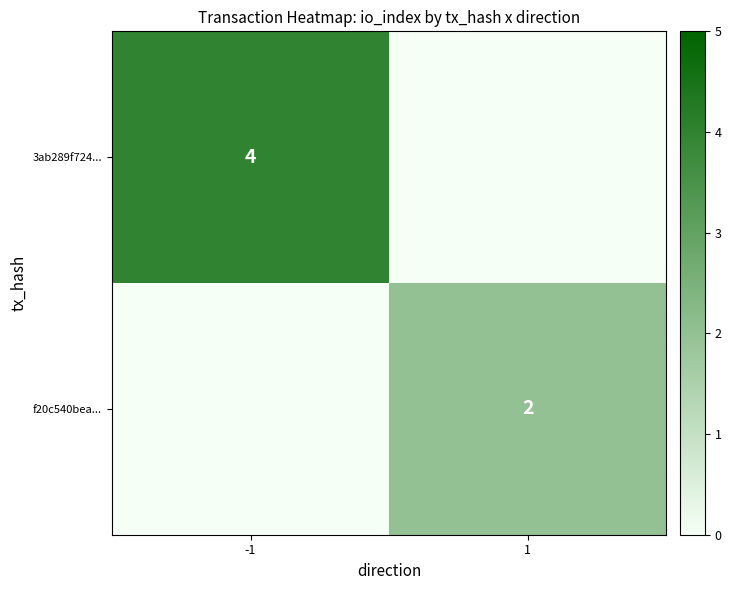

Is the value of 3ab289f724... at 1 greater than the value of f20c540bea... at -1?

No